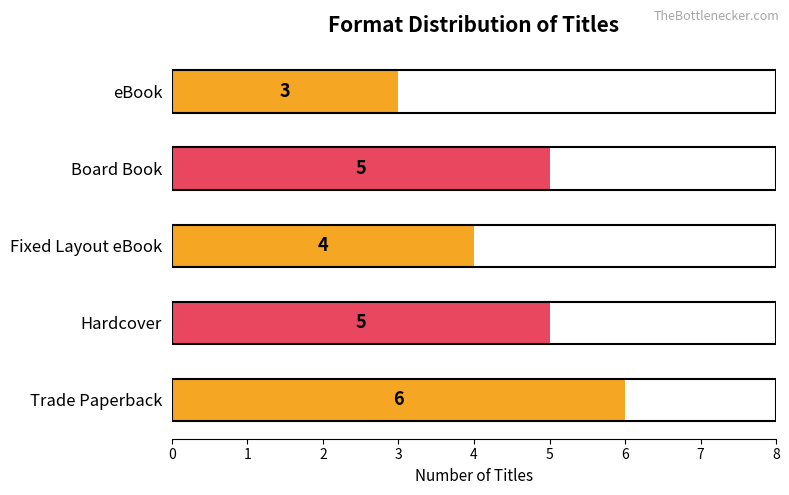

What is the change in value from Fixed Layout eBook to Board Book?

+1